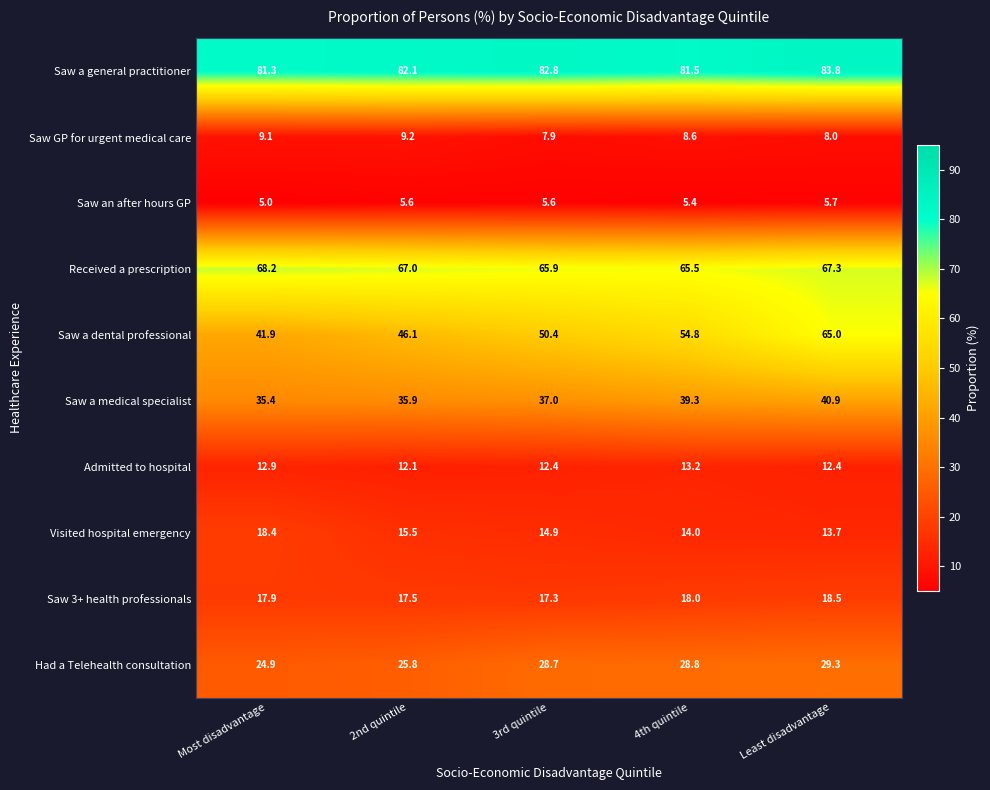

What is the difference between the Saw a dental professional values at 2nd quintile and 3rd quintile?

4.3